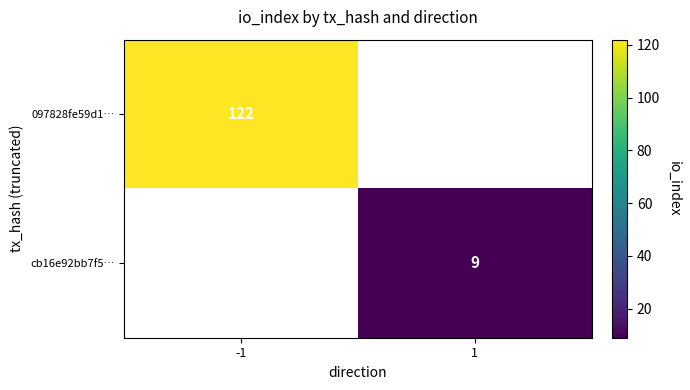

Is the value of cb16e92bb7f5… at 1 greater than the value of 097828fe59d1… at -1?

No